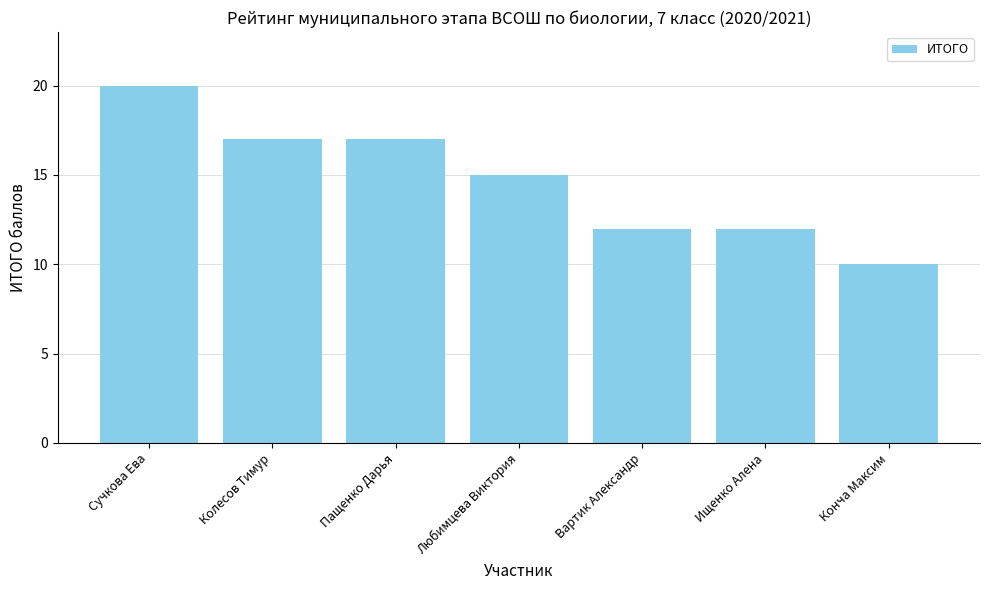

True or false: the data shows 15 at Любимцева Виктория.

True